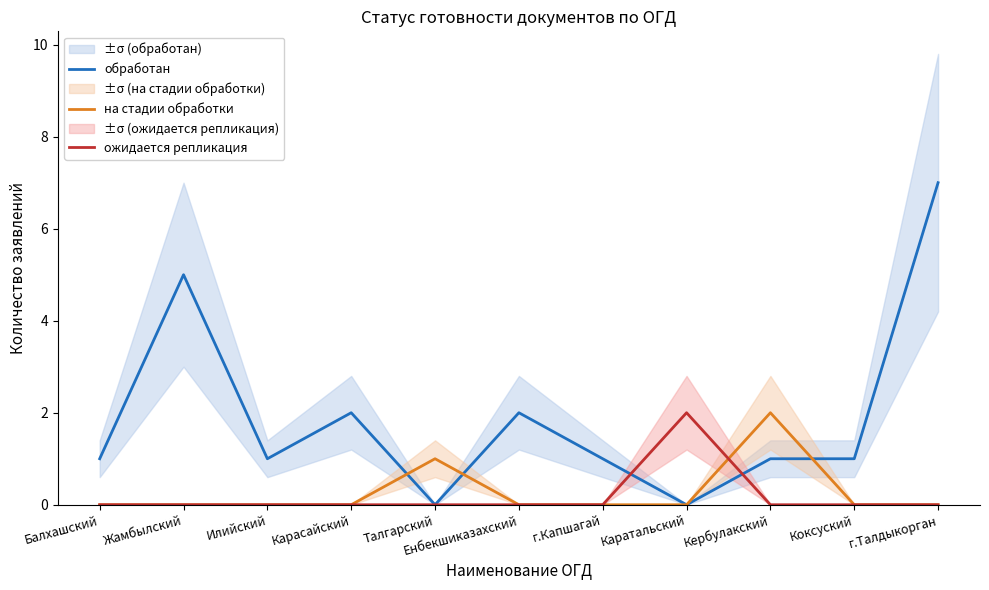

How many data points in на стадии обработки are above 0?

2